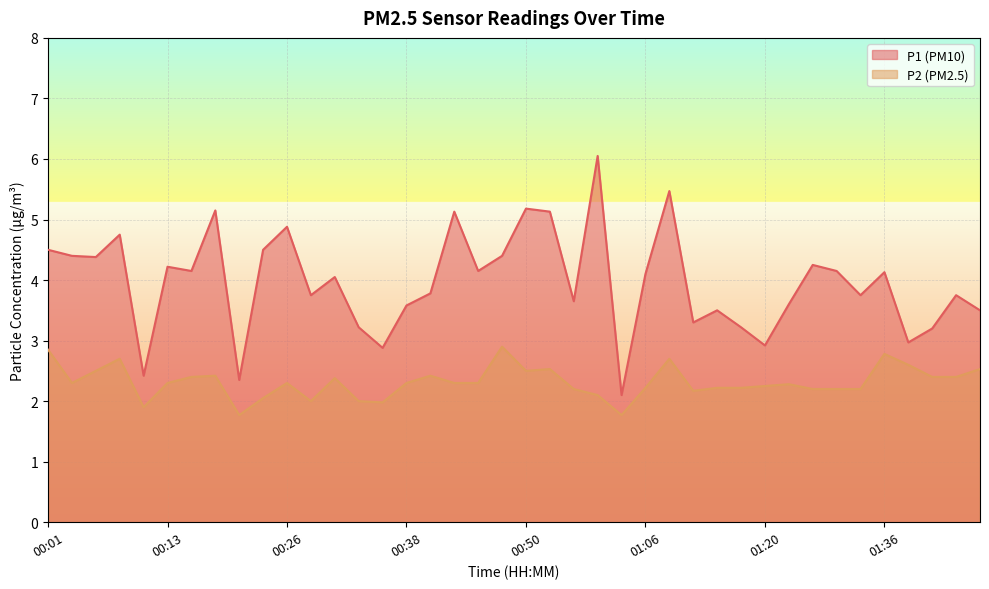

What is the value of the P2 point at the 37th from the left?

2.6